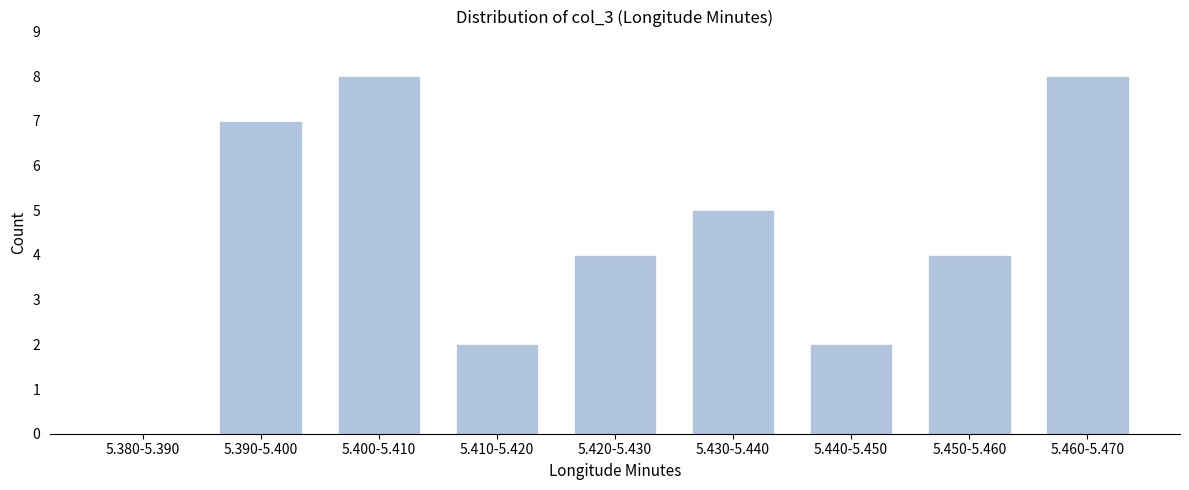

Reading left to right, list all the values displayed in this chart.

5.380-5.390=0	5.390-5.400=7	5.400-5.410=8	5.410-5.420=2	5.420-5.430=4	5.430-5.440=5	5.440-5.450=2	5.450-5.460=4	5.460-5.470=8